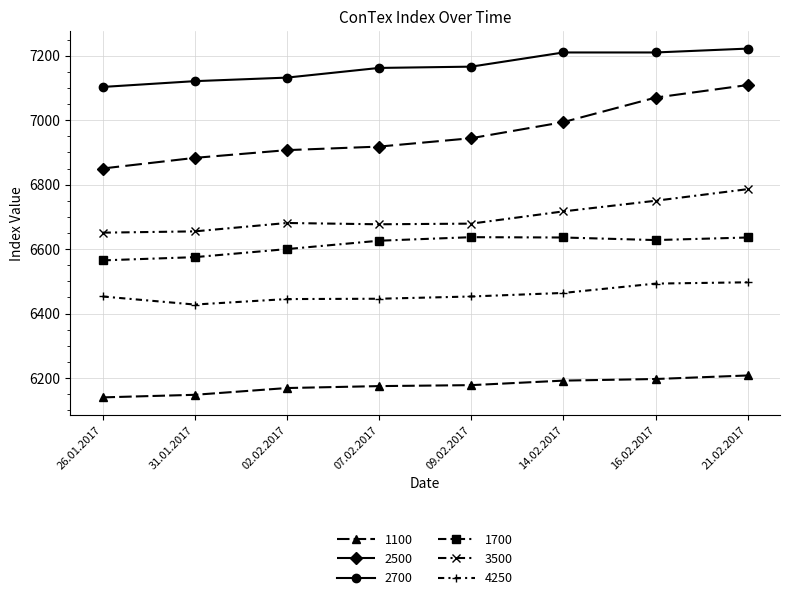

Which series has the largest total across all categories?

2700